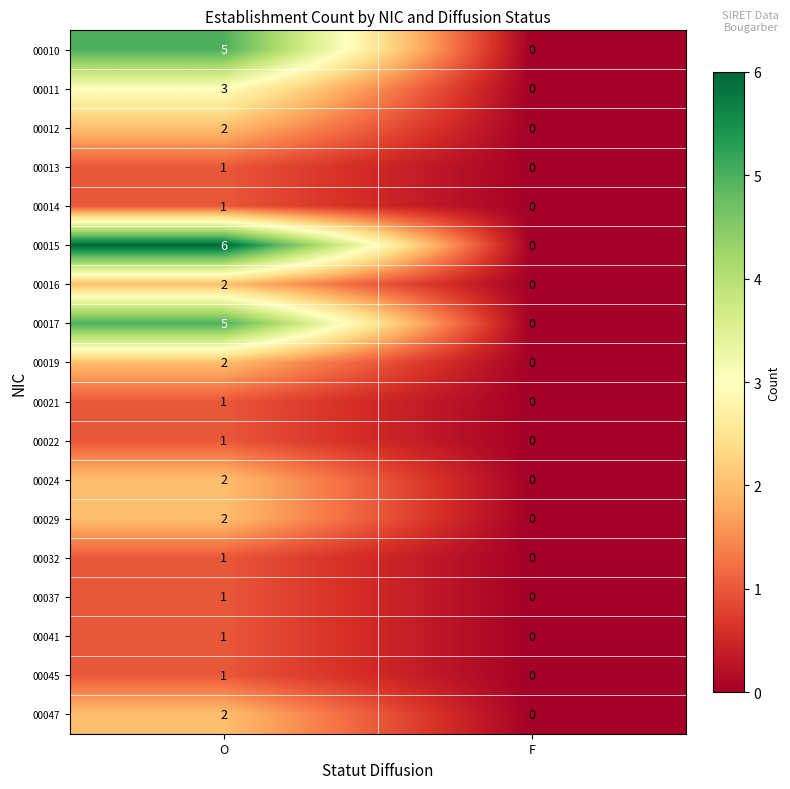

Which series changed the most between O and F?

00015